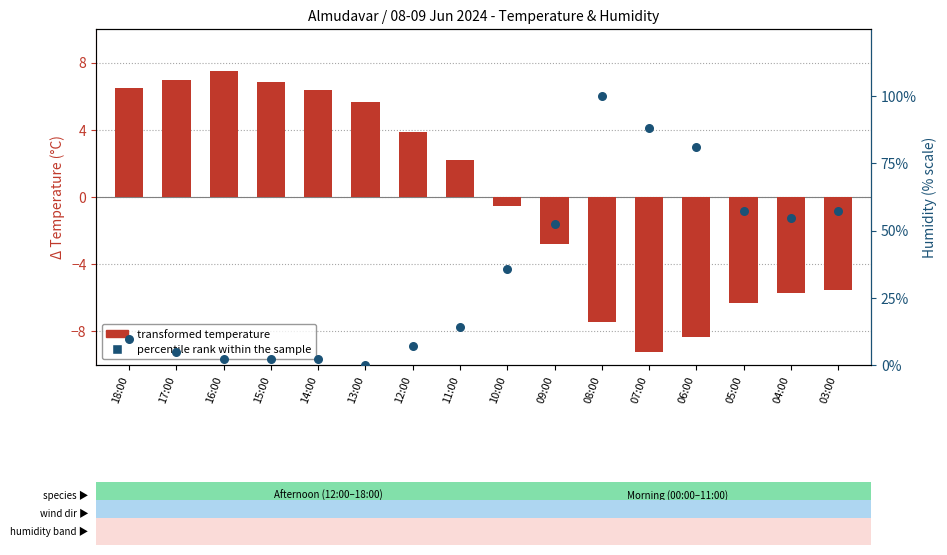

Which series has the largest total across all categories?

percentile rank within the sample